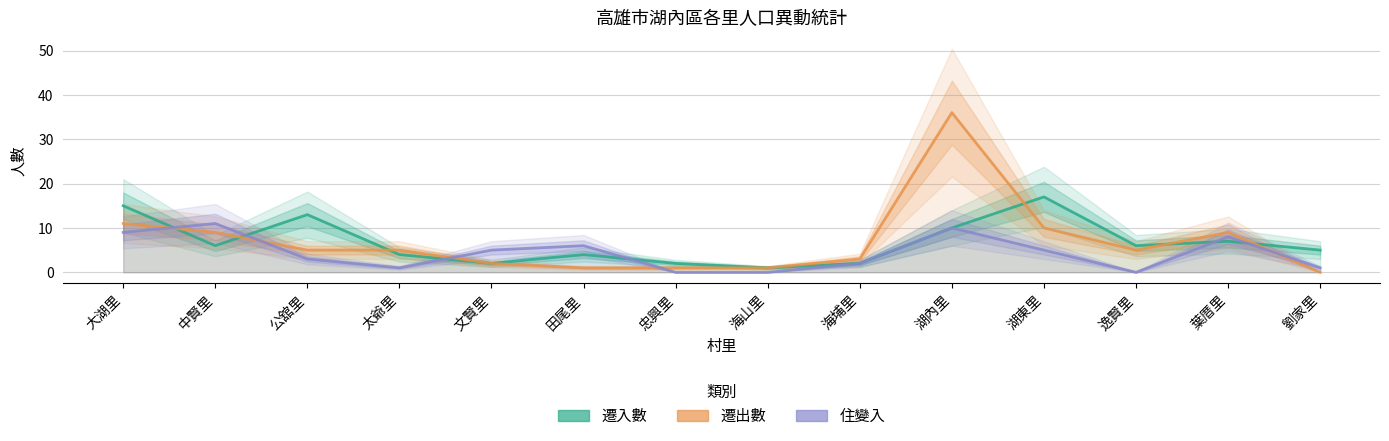

Which series has the largest total across all categories?

遷出數